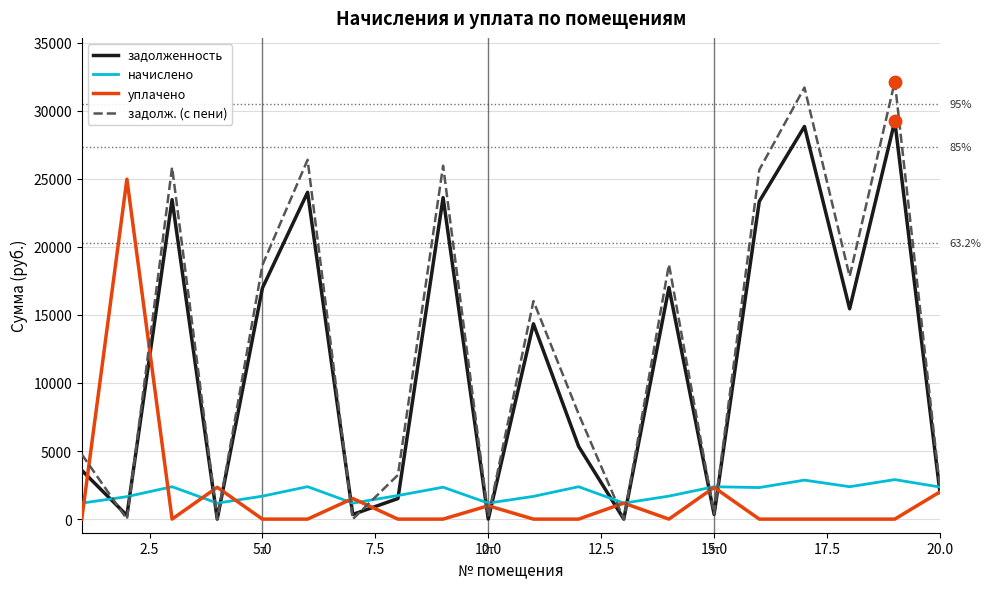

What are all the series names shown in the legend?

задолженность, начислено, уплачено, задолж. (с пени)